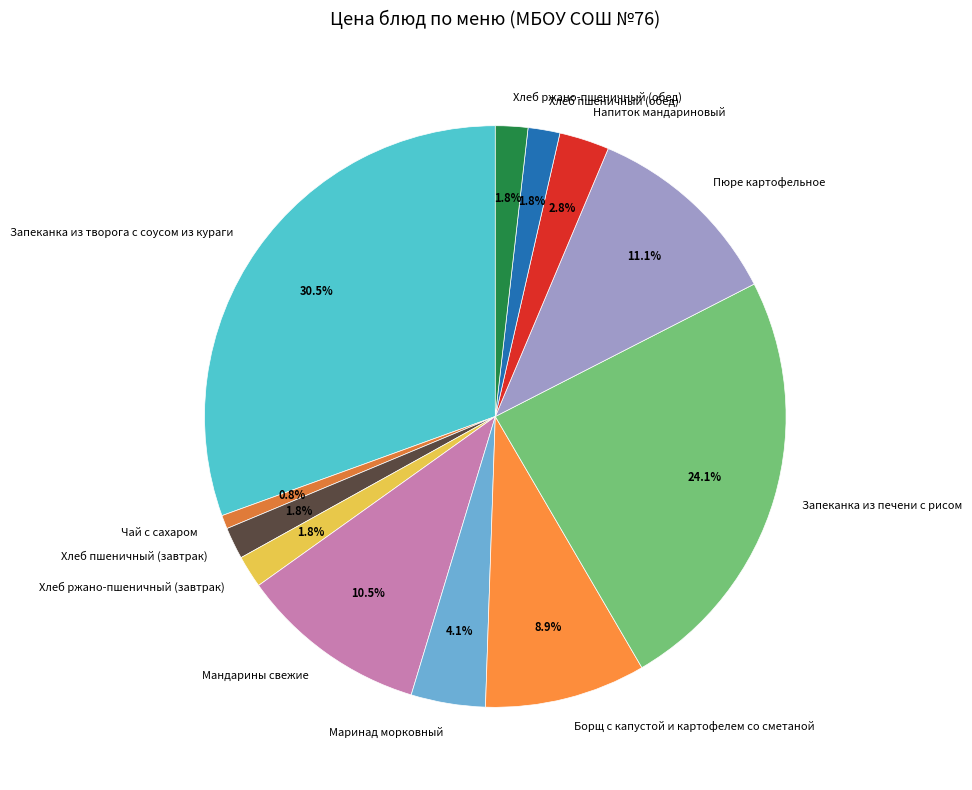

Combined, what portion of the pie is Хлеб пшеничный (завтрак) and Хлеб ржано-пшеничный (завтрак)?

3.6%